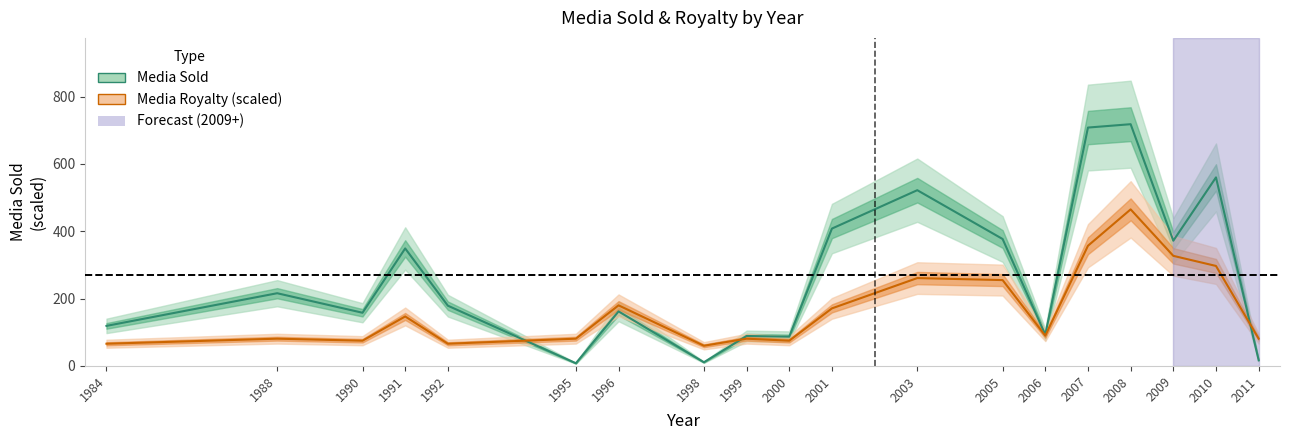

True or false: Media Sold and Media Royalty cross at least once.

True